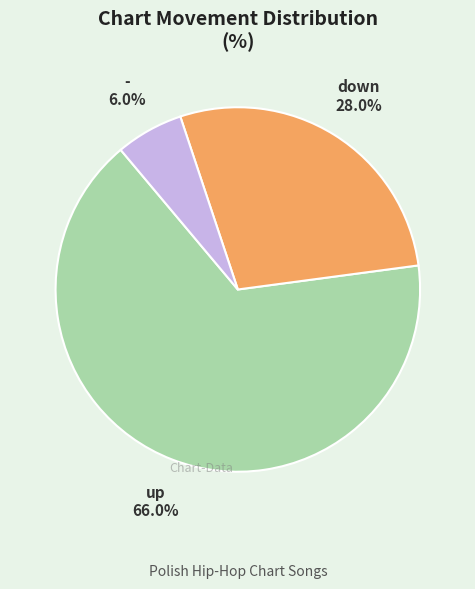

Does any single category account for the majority?

Yes